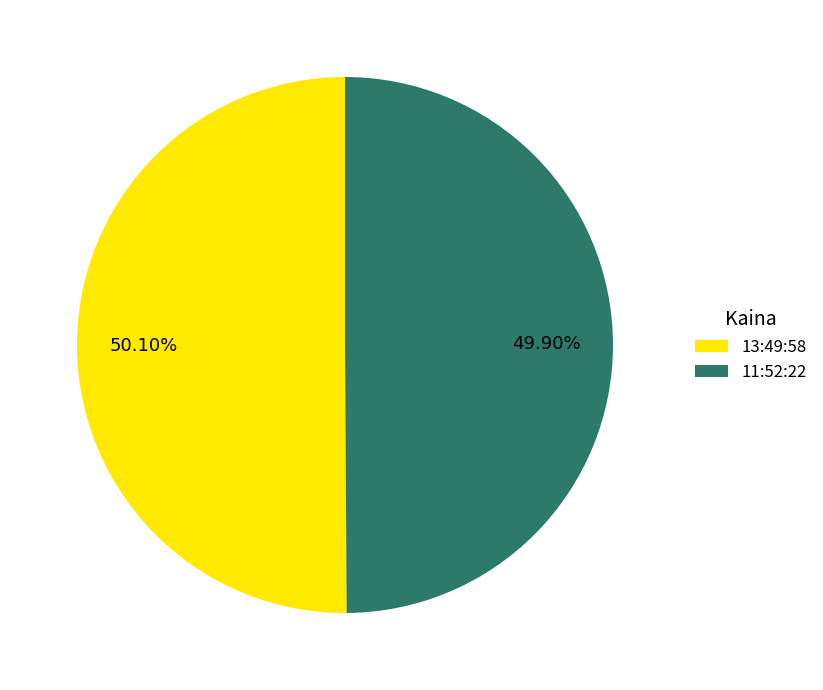

Does any single category account for the majority?

Yes